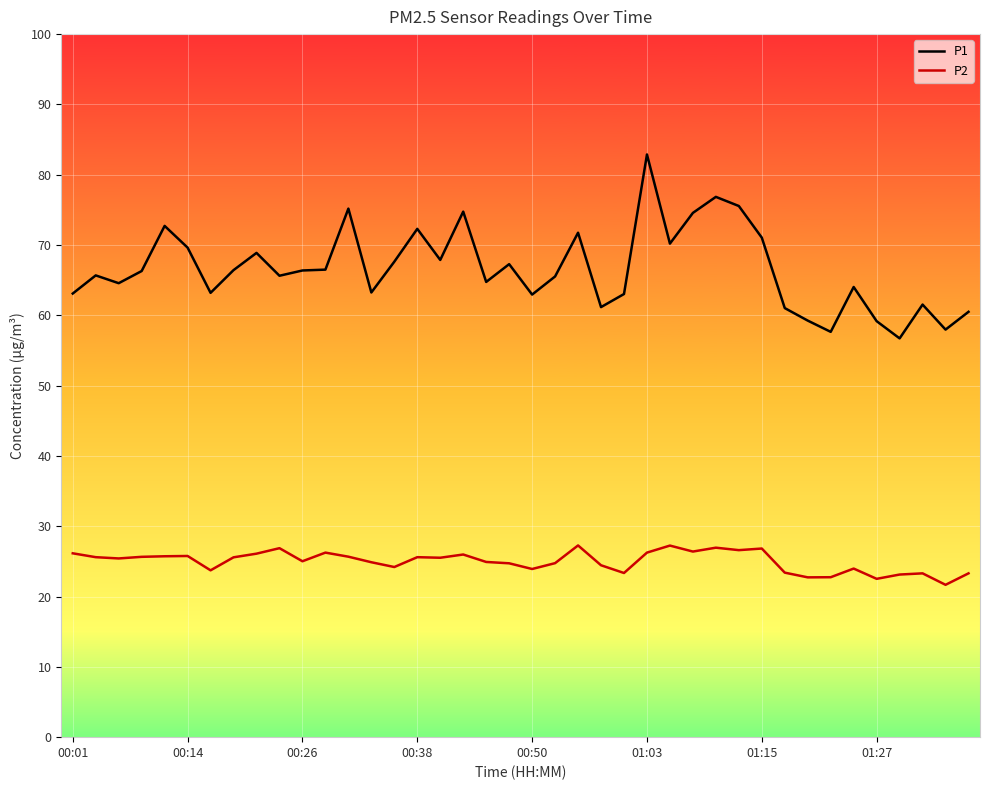

Which series has the largest range (max minus min)?

P1